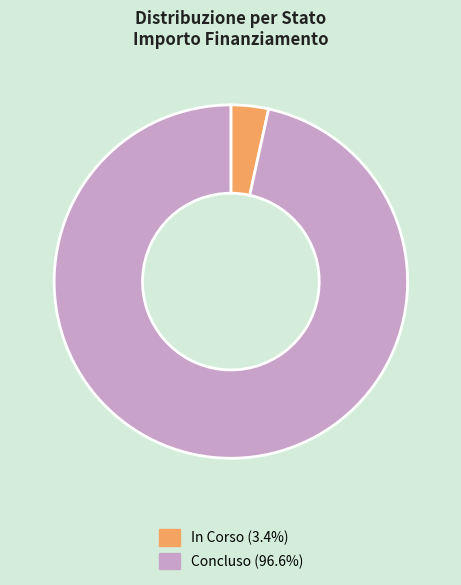

Is there any slice that represents more than half of the pie?

Yes